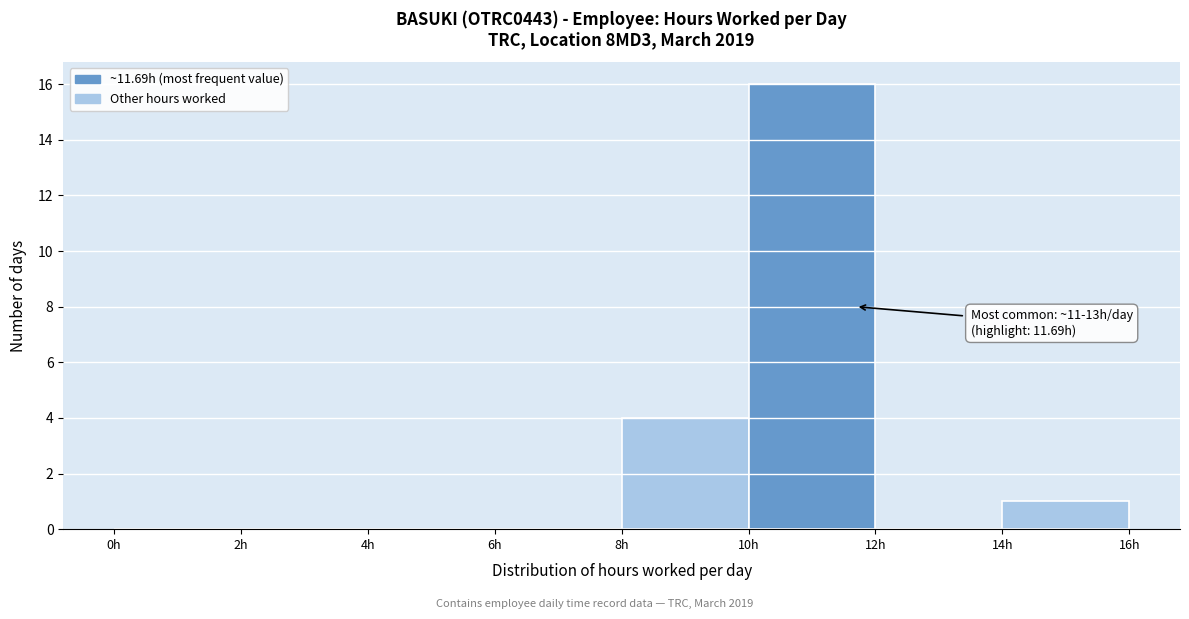

Over which range of the x-axis is the bar tallest?

10 to 12